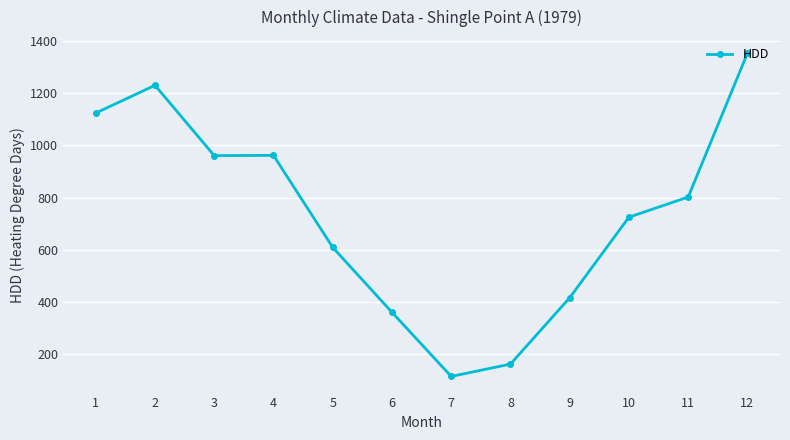

Which has a higher value, 12 or 7?

12